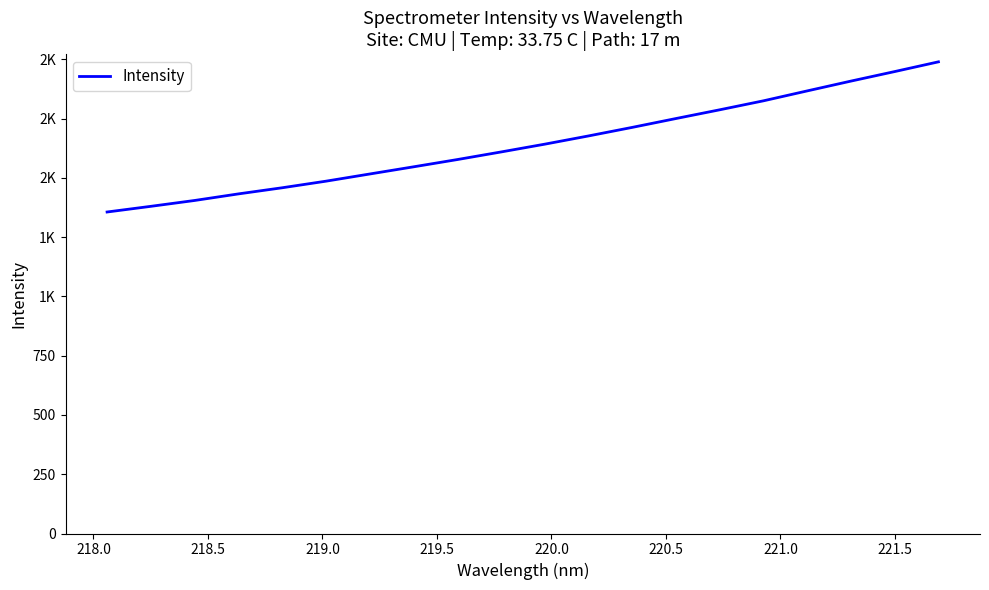

What is the minimum value shown in the chart?

1355.9